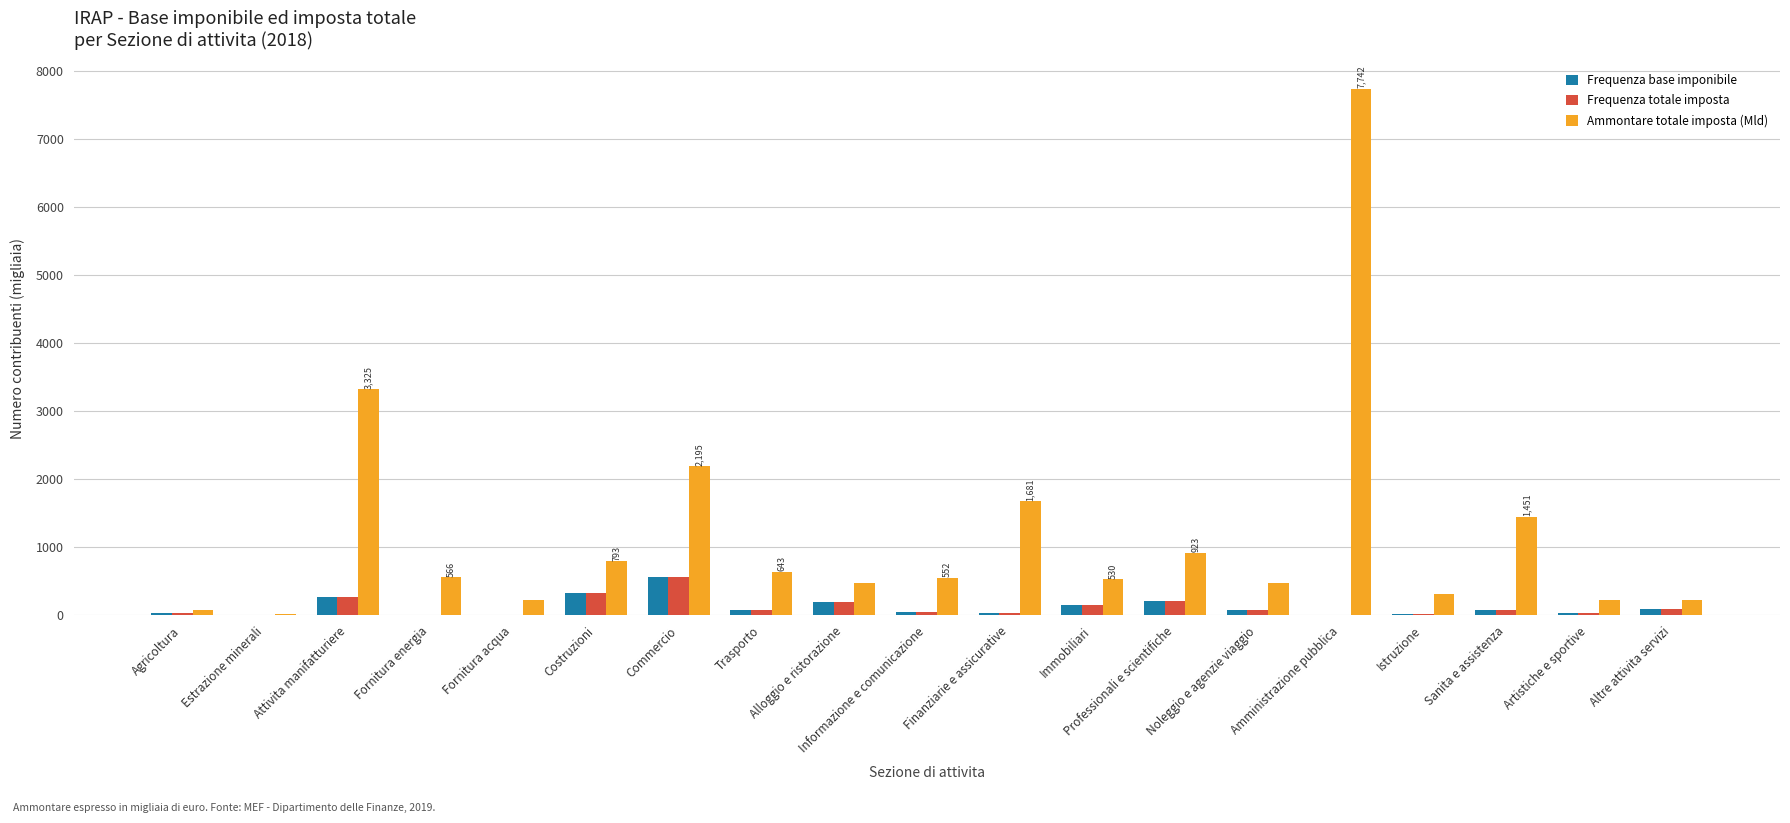

The Frequenza base imponibile series shows 194.6 at Alloggio e ristorazione. True or false?

True